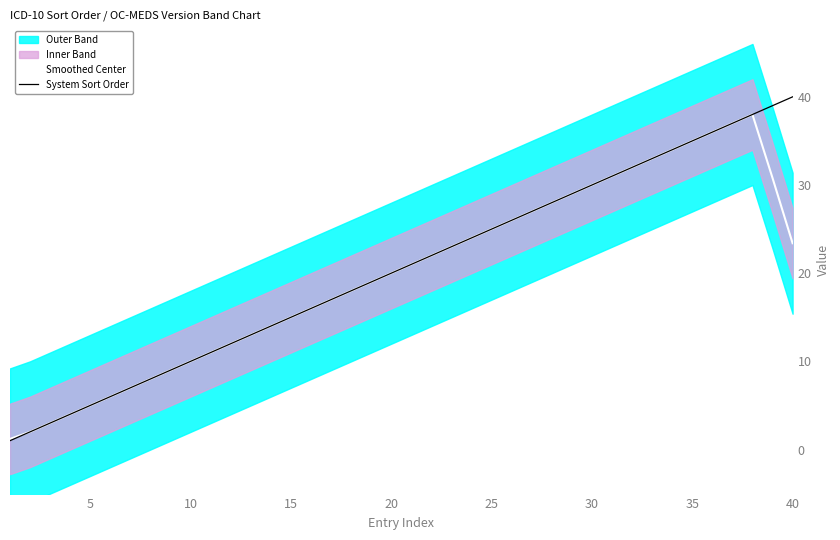

Reading left to right, transcribe all the data shown in this chart.

Smoothed Center: 1.2	2.0	3.0	4.0	5.0	6.0	7.0	8.0	9.0	10.0	11.0	12.0	13.0	14.0	15.0	16.0	17.0	18.0	19.0	20.0	21.0	22.0	23.0	24.0	25.0	26.0	27.0	28.0	29.0	30.0	31.0	32.0	33.0	34.0	35.0	36.0	37.0	38.0	30.8	23.4
System Sort Order: 1.0	2.0	3.0	4.0	5.0	6.0	7.0	8.0	9.0	10.0	11.0	12.0	13.0	14.0	15.0	16.0	17.0	18.0	19.0	20.0	21.0	22.0	23.0	24.0	25.0	26.0	27.0	28.0	29.0	30.0	31.0	32.0	33.0	34.0	35.0	36.0	37.0	38.0	39.0	40.0